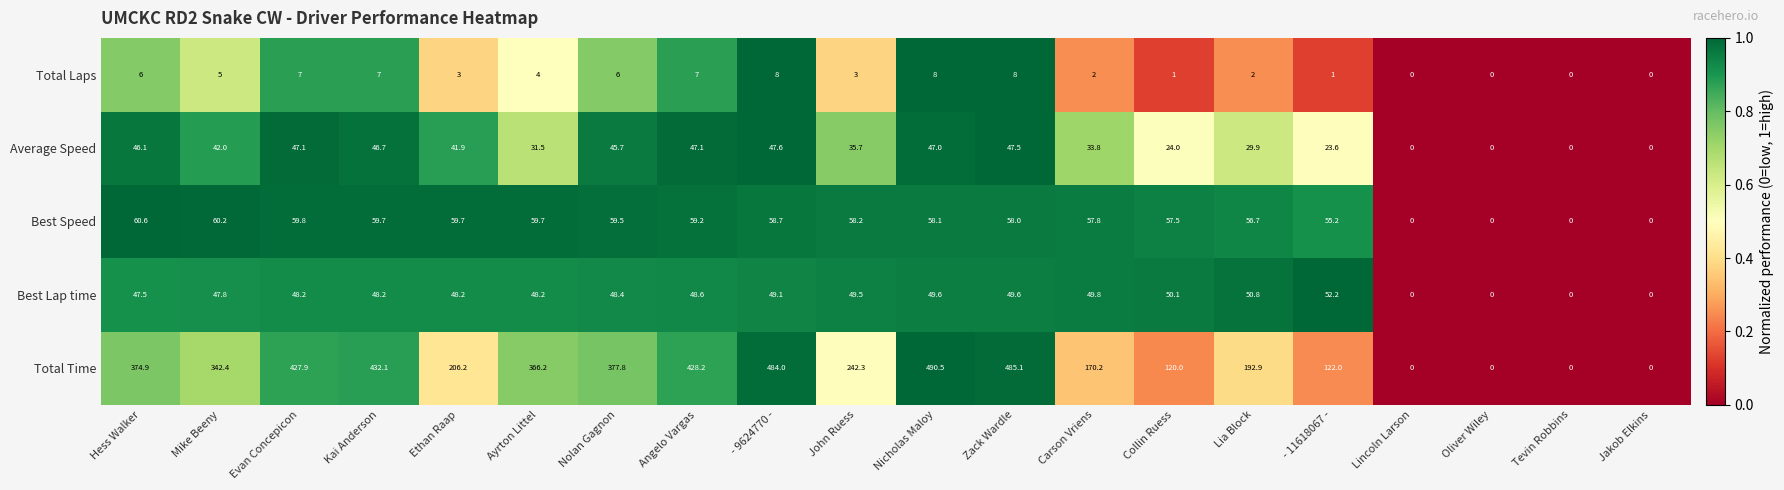

What is the difference between the maximum and minimum values in the Best Lap time series?

52.2